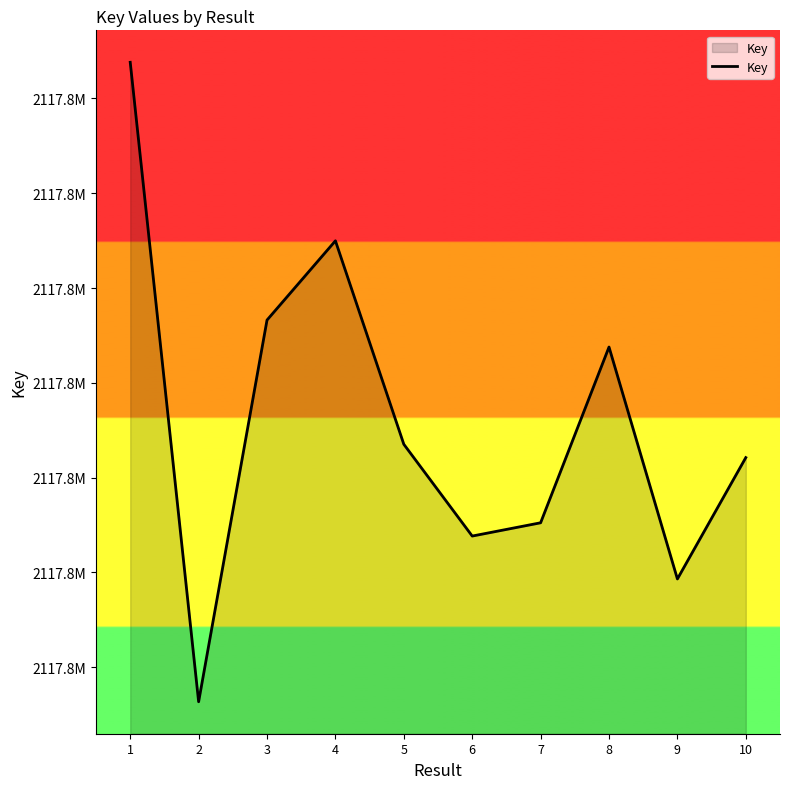

Reading left to right, transcribe all the data shown in this chart.

1=2117892761	2=2117879273	3=2117887324	4=2117888996	5=2117884704	6=2117882768	7=2117883048	8=2117886755	9=2117881863	10=2117884423